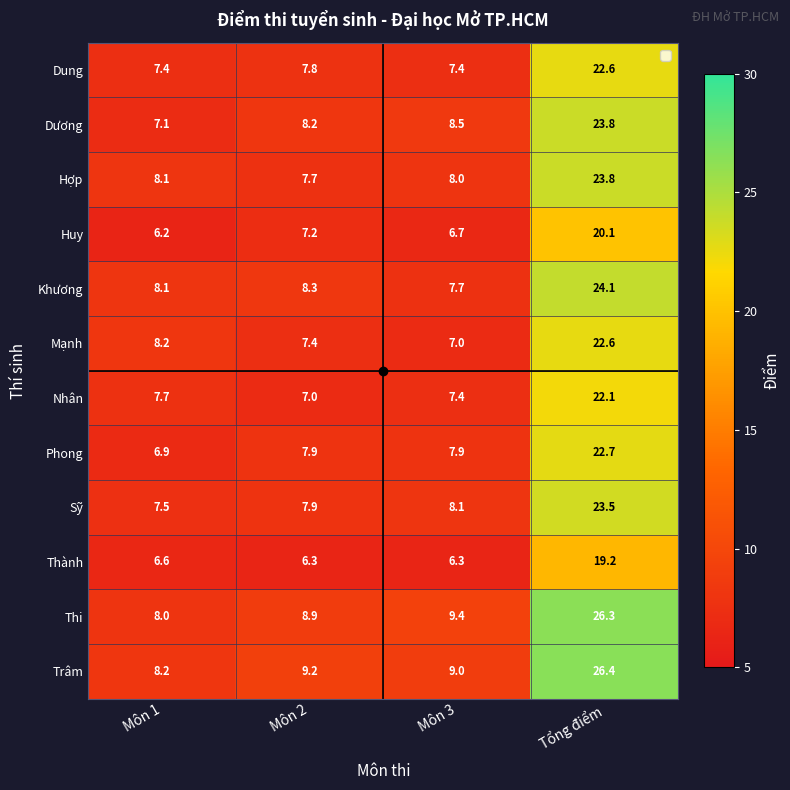

What is the difference between the maximum and second lowest values in the Nhân series?

14.7